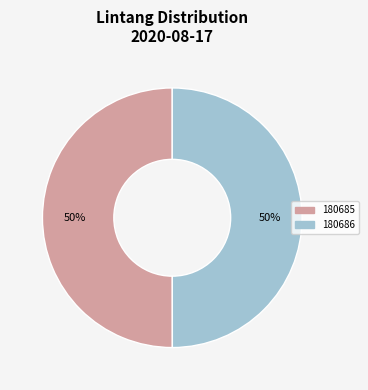

The 180686 slice represents 41% of the pie. True or false?

False